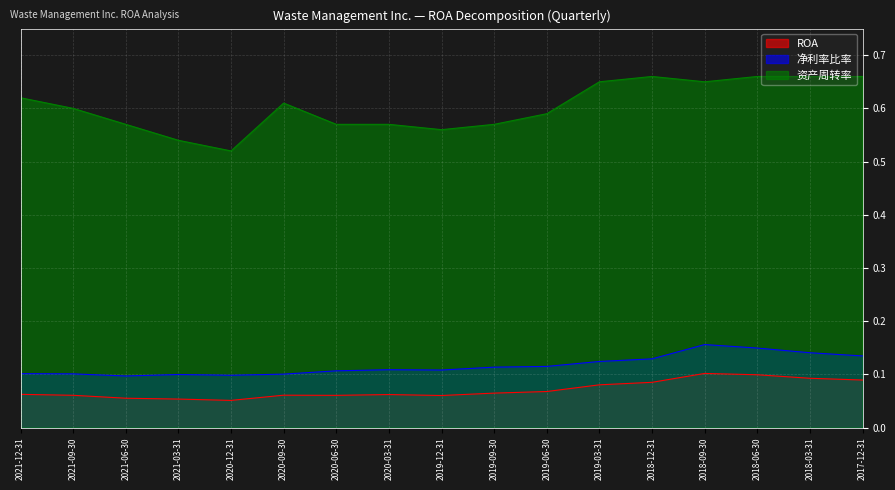

Which category has the highest value across all series?

2018-12-31